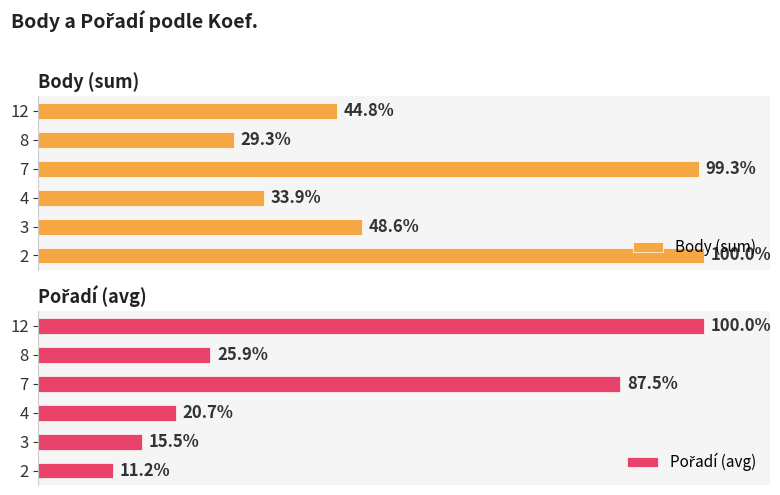

What is the value of the Pořadí (avg) bar at the 6th from the left?

100.0